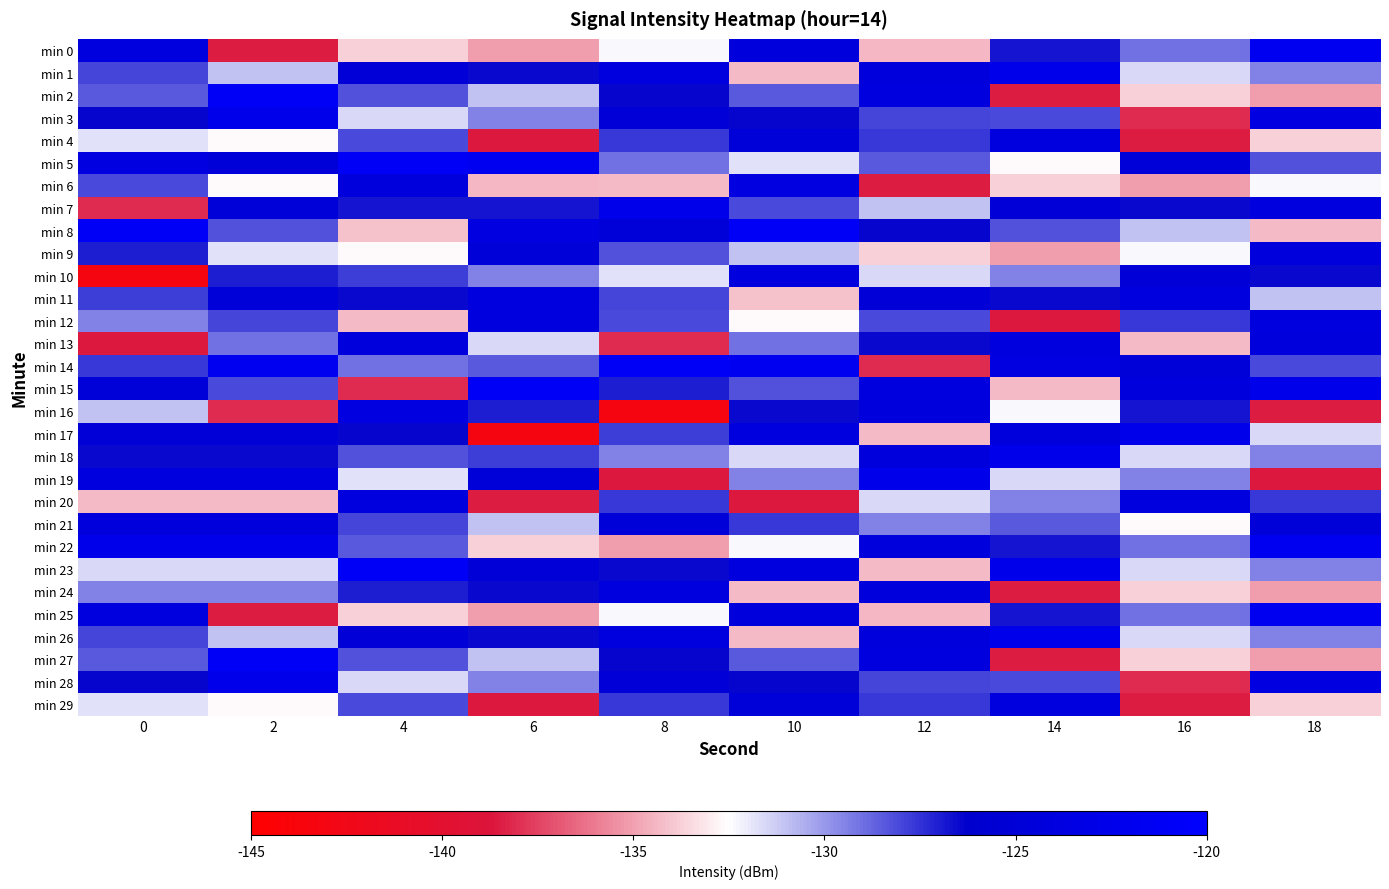

List the series in order of their peak value, lowest first.

min 9, min 21, min 4, min 10, min 12, min 20, min 29, min 11, min 13, min 24, min 6, min 16, min 1, min 3, min 7, min 17, min 18, min 19, min 26, min 28, min 0, min 22, min 25, min 2, min 5, min 8, min 14, min 15, min 23, min 27